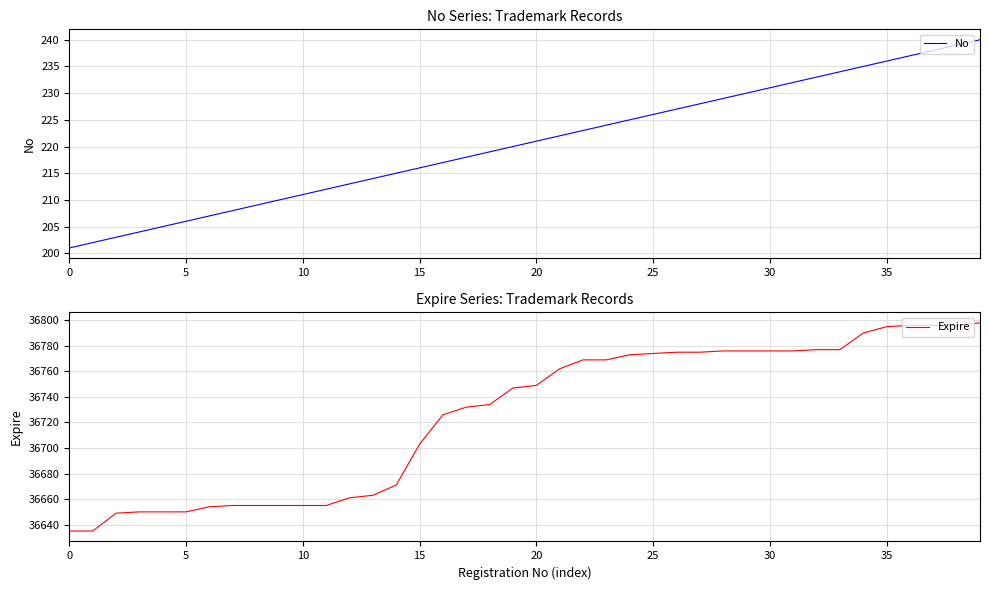

Read the Expire value at 10.

36655